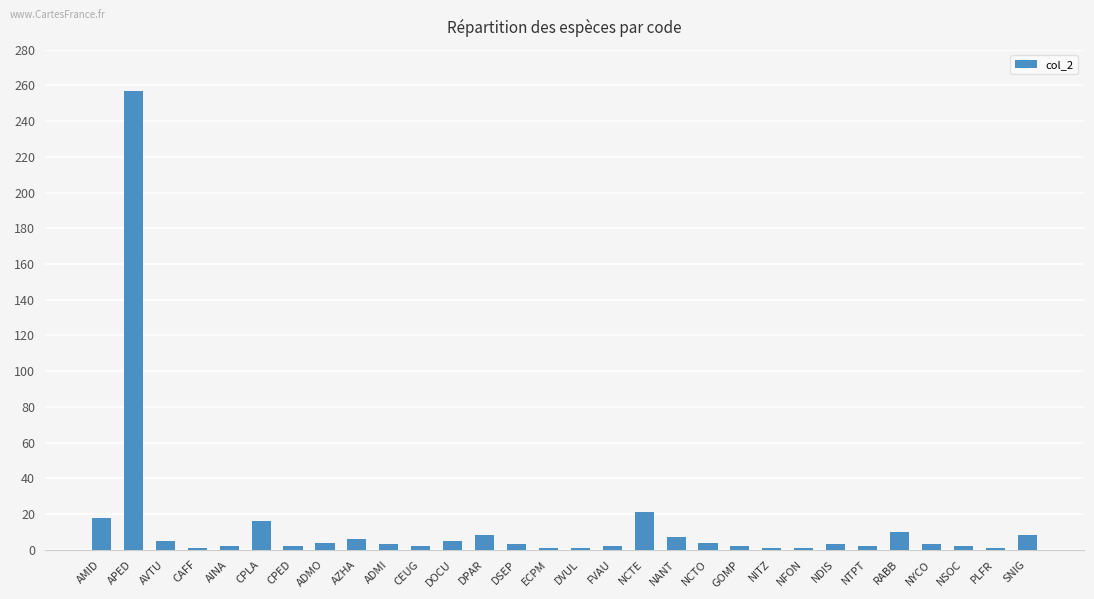

At which category does the chart reach its peak across all series?

APED